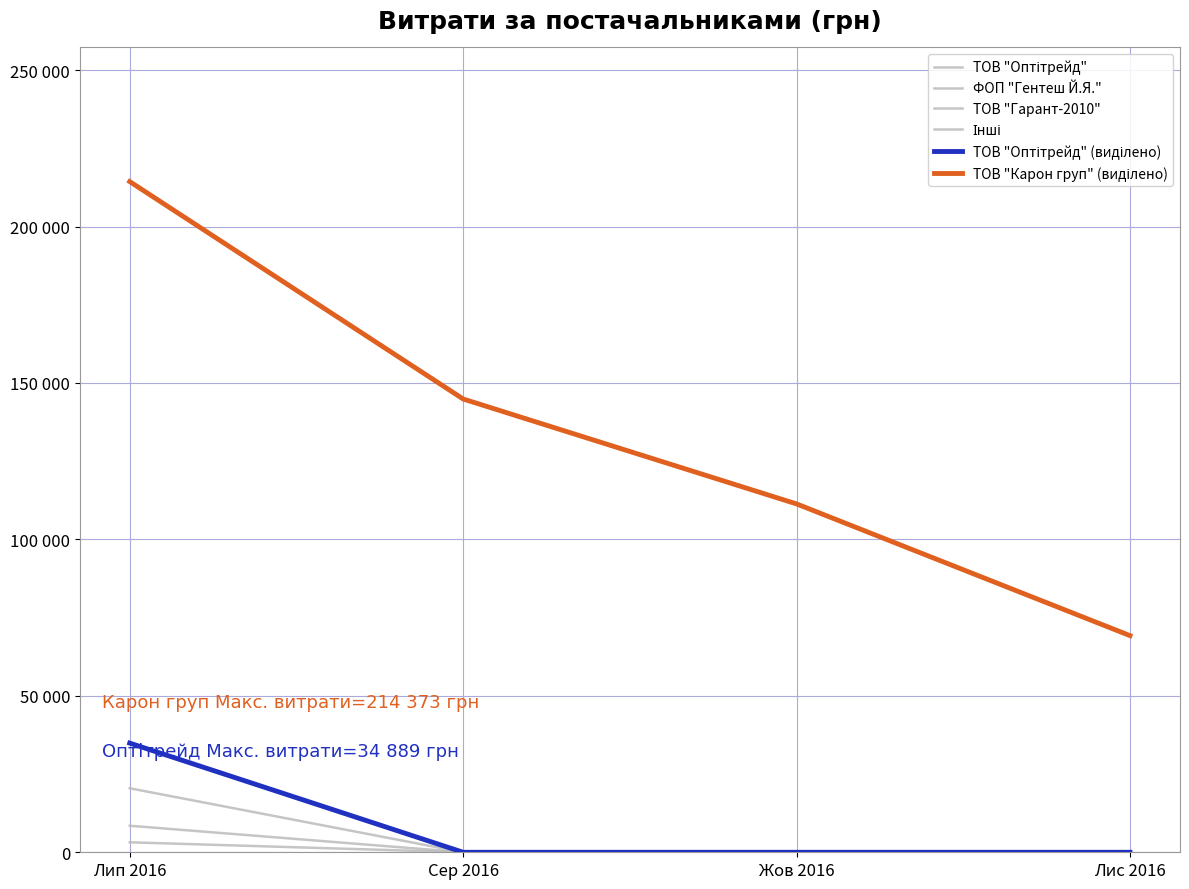

The value of ТОВ "Оптітрейд" (виділено) at Сер 2016 is -16095.6. True or false?

False